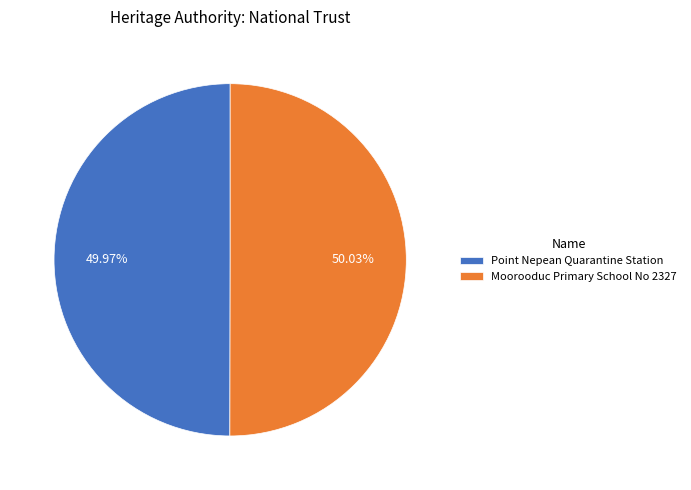

Approximately how many times larger is the value at Point Nepean Quarantine Station compared to Moorooduc Primary School No 2327?

1.0